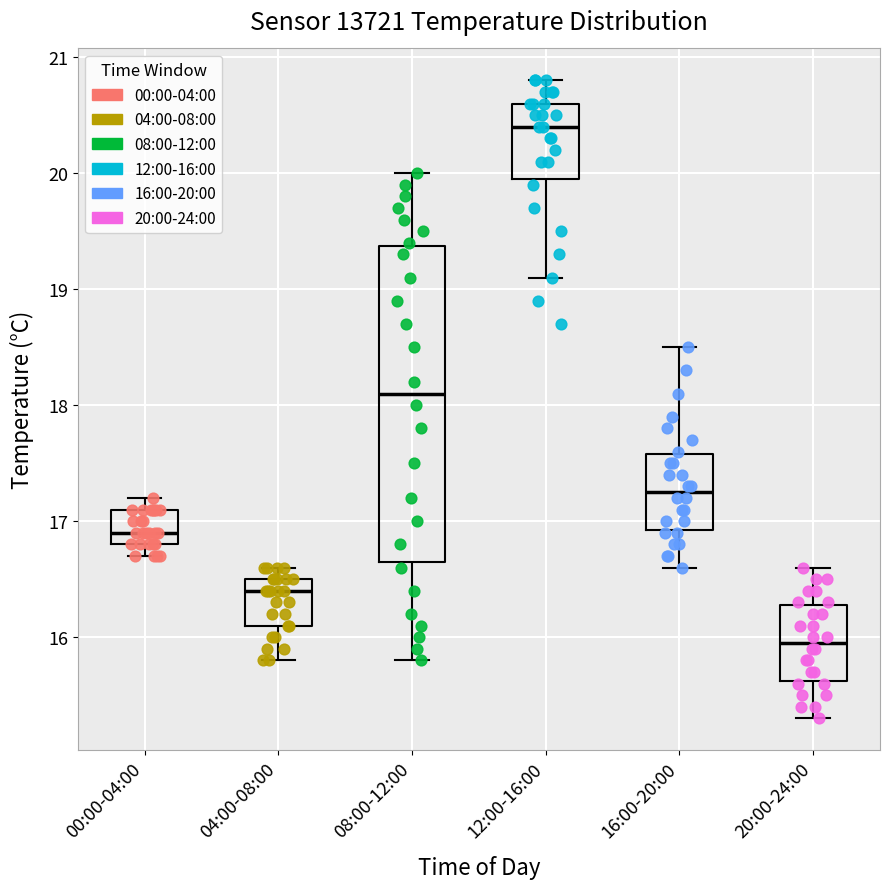

Reading left to right, transcribe this box plot: for each box, give where its median line is, the range the box spans, and where its two whiskers end, as read against the y-axis. The values are not printed on the chart, so give them approximately, as read against the axis.

00:00-04:00: median 16.9, box 16.8 to 17.1, whiskers 16.7 to 17.2
04:00-08:00: median 16.4, box 16.1 to 16.5, whiskers 15.8 to 16.6
08:00-12:00: median 18.1, box 16.7 to 19.4, whiskers 15.8 to 20.0
12:00-16:00: median 20.4, box 20.0 to 20.6, whiskers 19.1 to 20.8
16:00-20:00: median 17.3, box 16.9 to 17.6, whiskers 16.6 to 18.5
20:00-24:00: median 16.0, box 15.6 to 16.3, whiskers 15.3 to 16.6